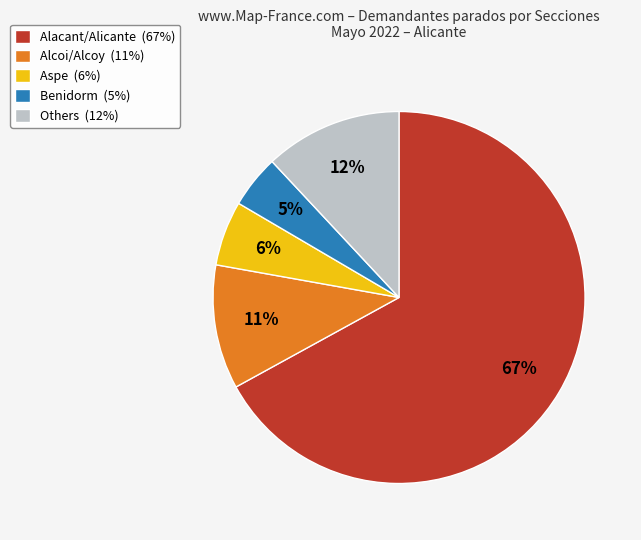

Which slice represents more than half of the pie?

Alacant/Alicante (67%)